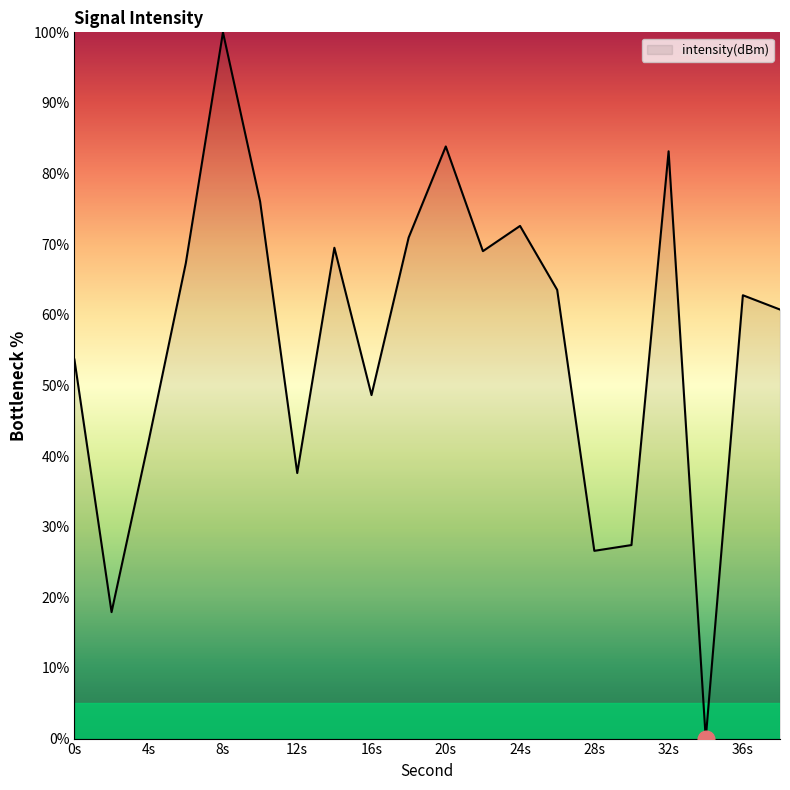

What is the maximum value shown in the chart?

100.0